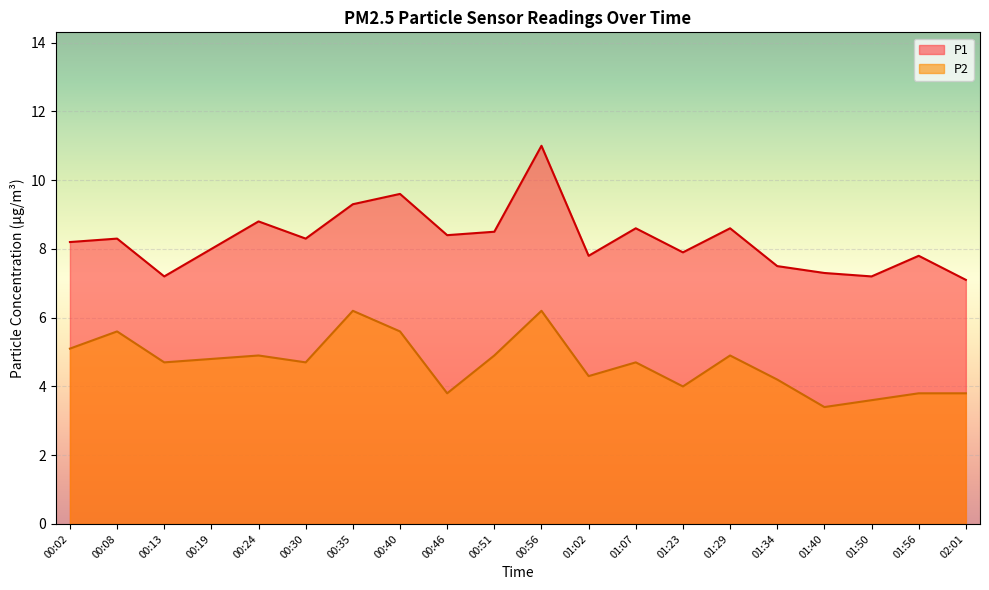

What is the difference between the highest and lowest values at 01:29?

3.7